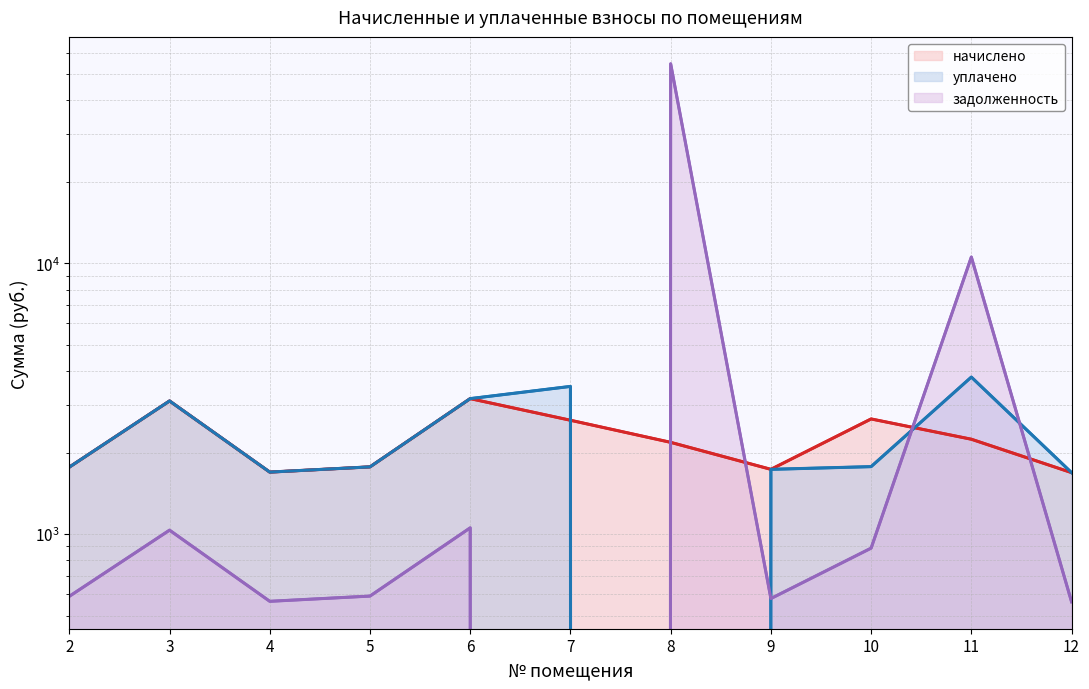

Which series has the largest total across all categories?

задолженность (линия)